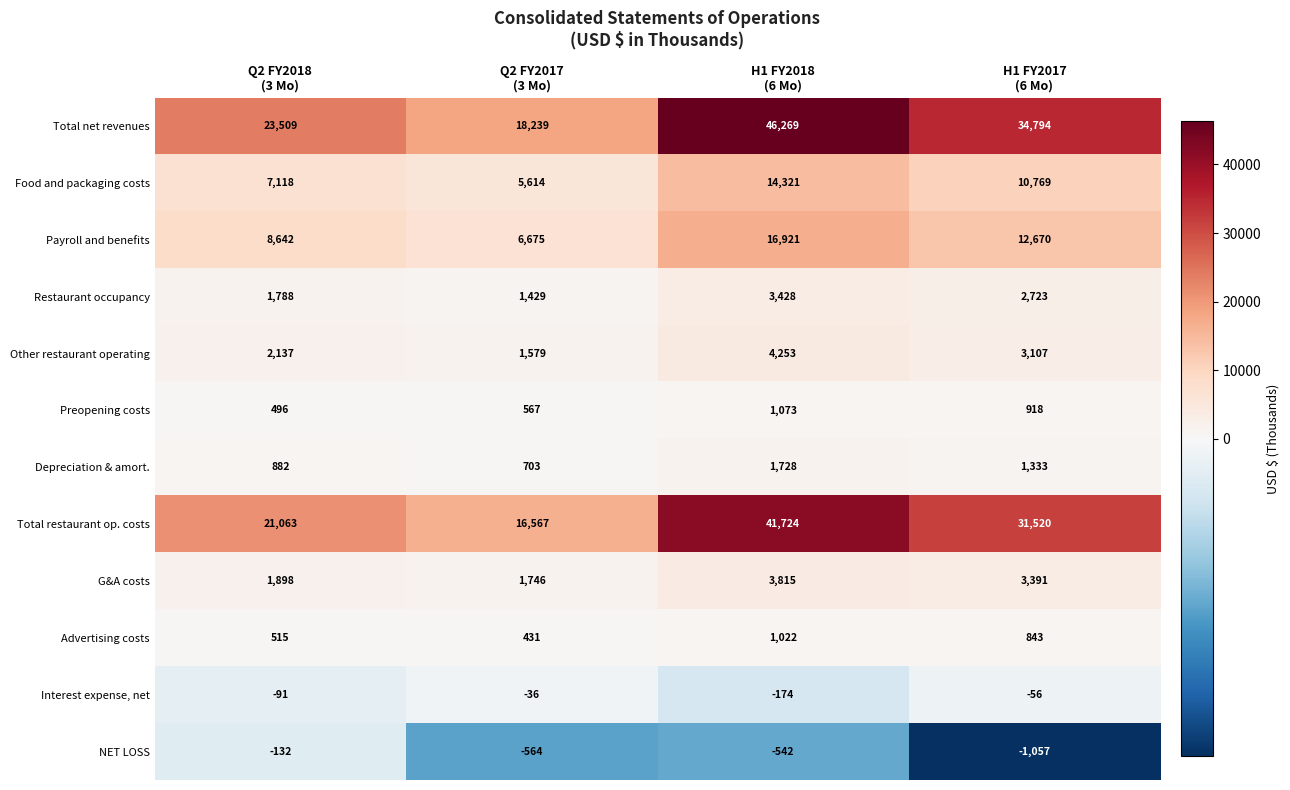

Which series has the largest total across all categories?

Total net revenues